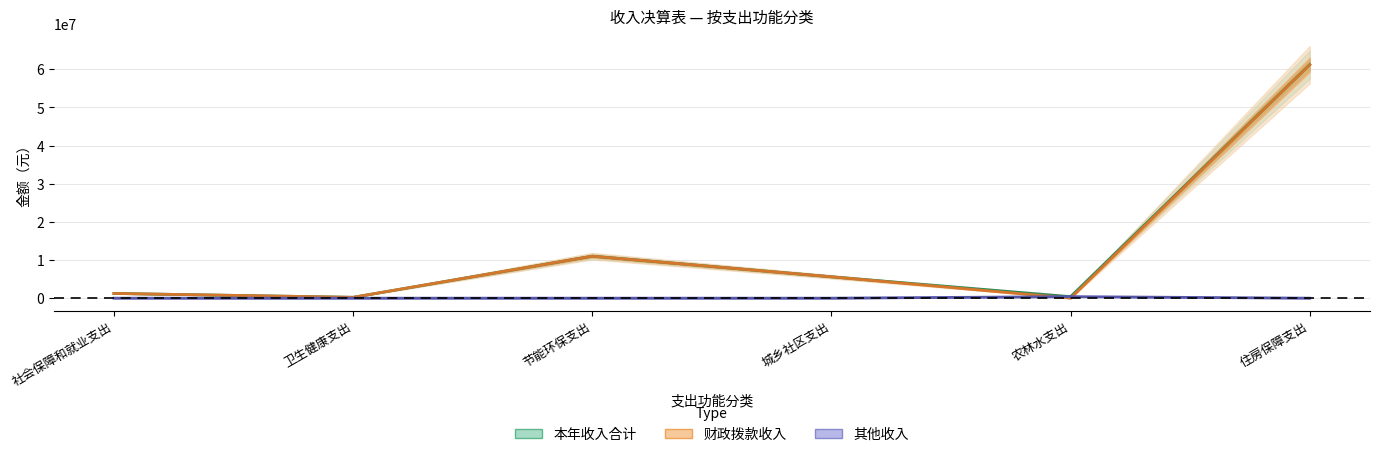

Between 卫生健康支出 and 住房保障支出, which series saw the biggest shift?

本年收入合计